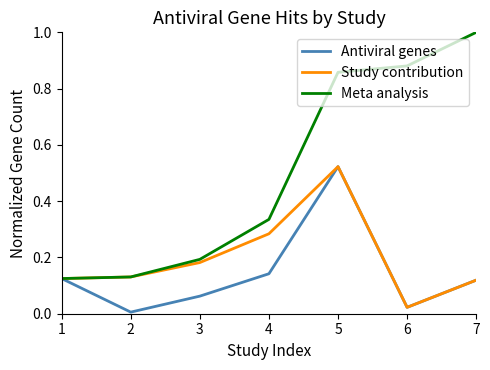

At which category does Antiviral genes reach its first local peak?

5